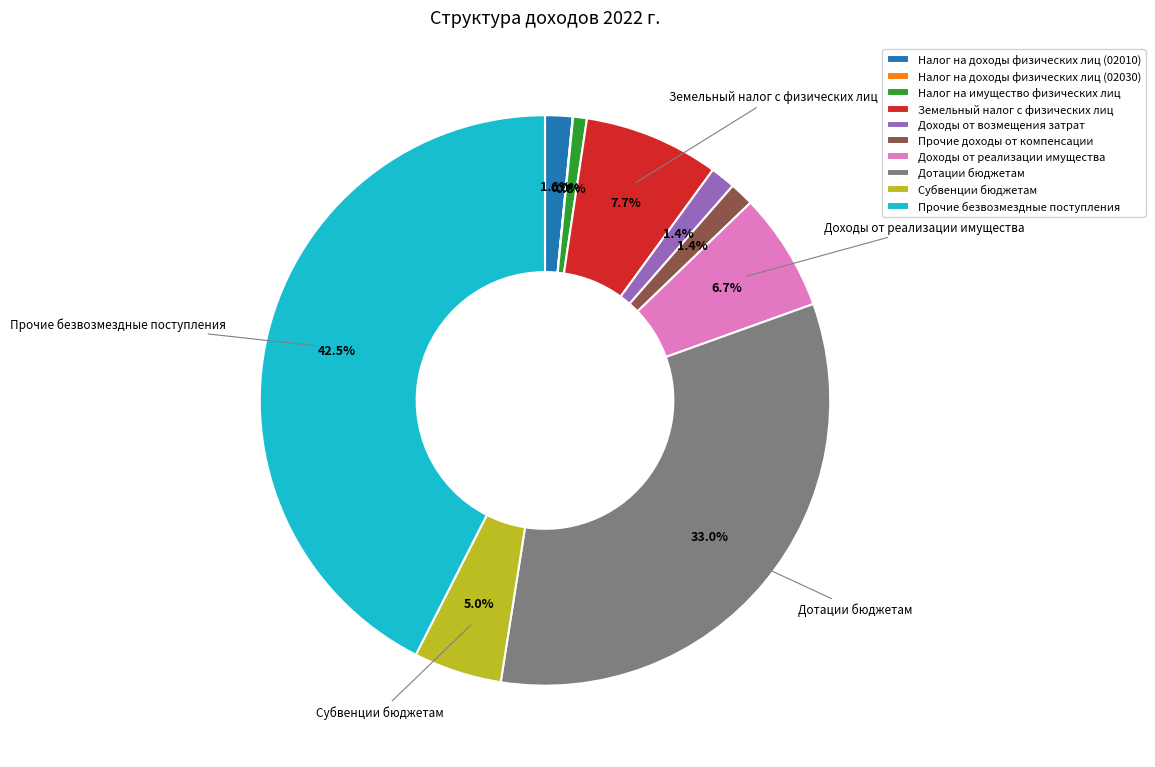

Does any single category account for the majority?

No